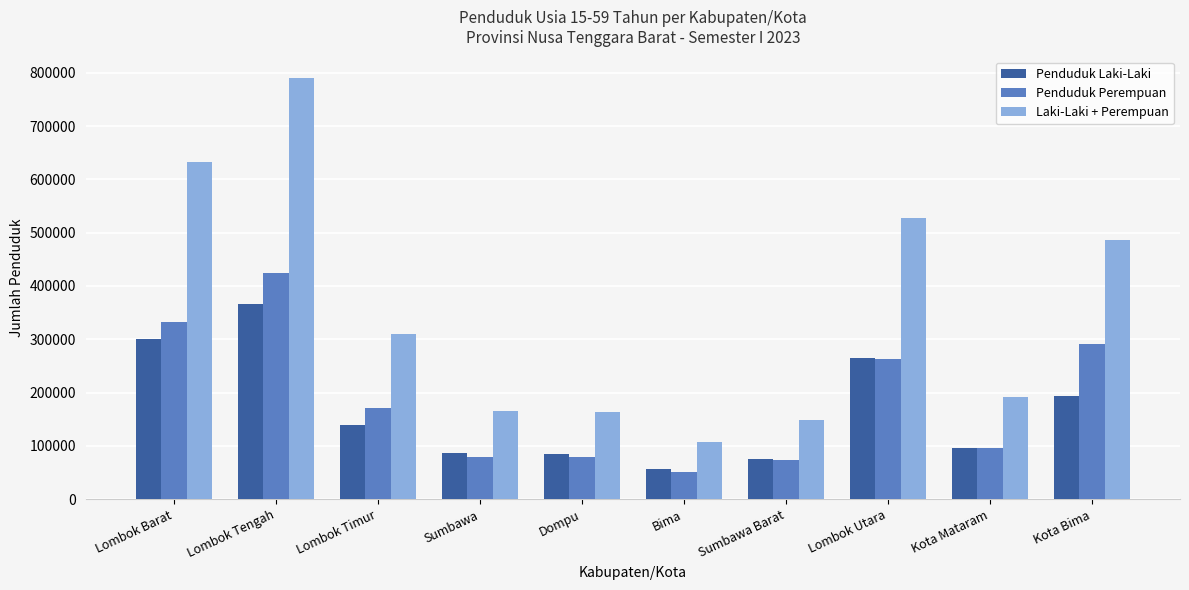

How many data points in Penduduk Perempuan are less than 170710?

5